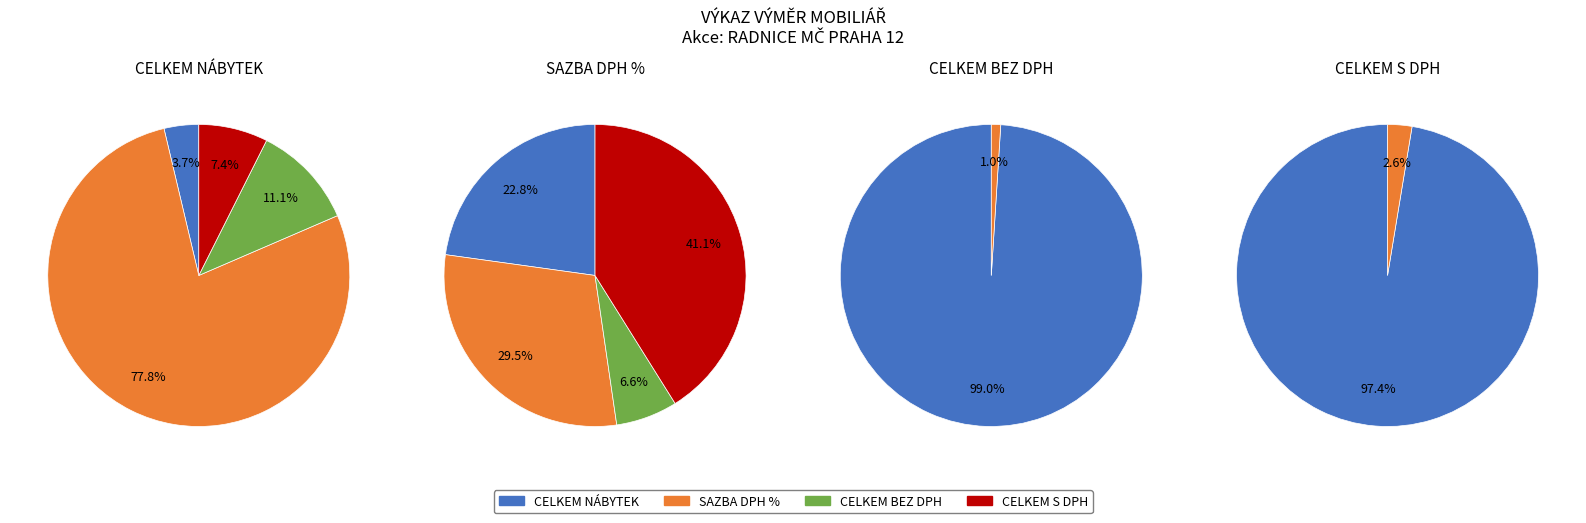

How many slices are in this pie chart?

4